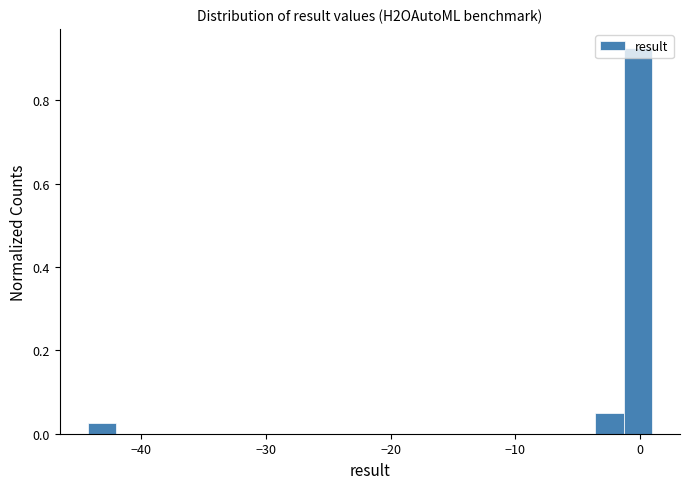

Around what value on the x-axis is the tallest bar? Give the approximate position of its centre, as read against the axis.

0